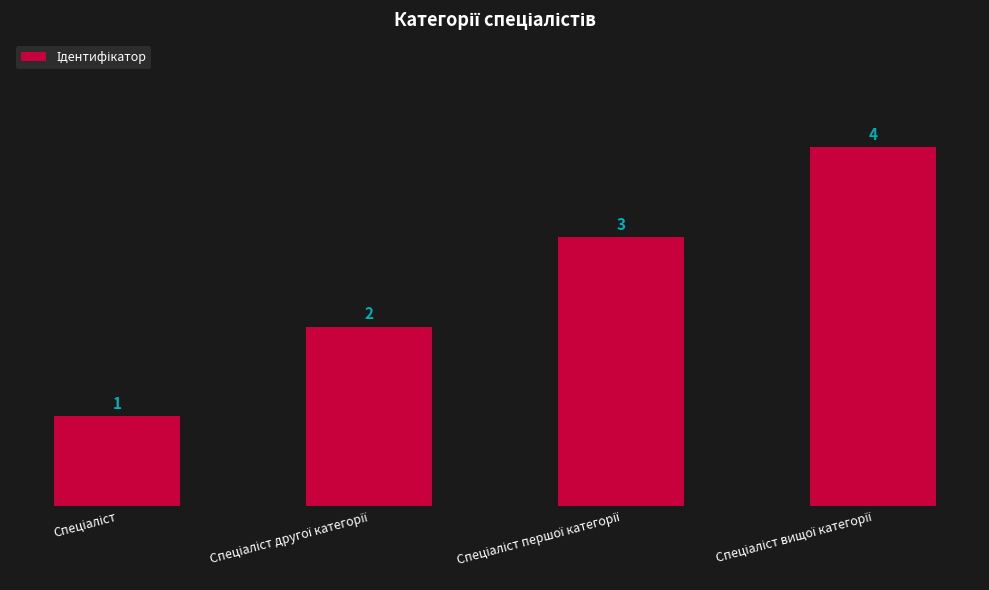

What is the sum of all values?

10